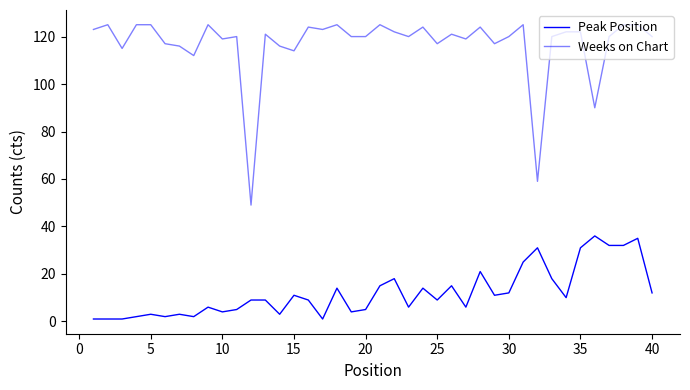

How many distinct data groups are displayed?

2